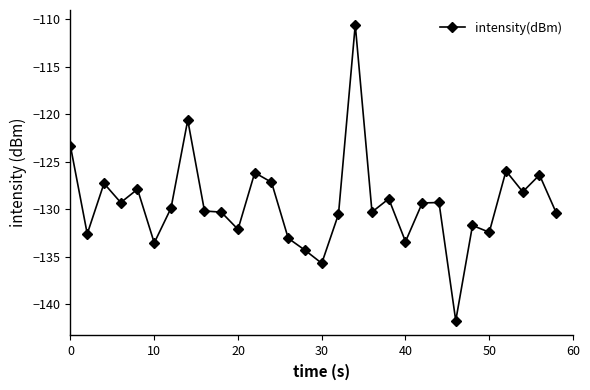

True or false: there are more than 1 points higher than both neighbors.

True